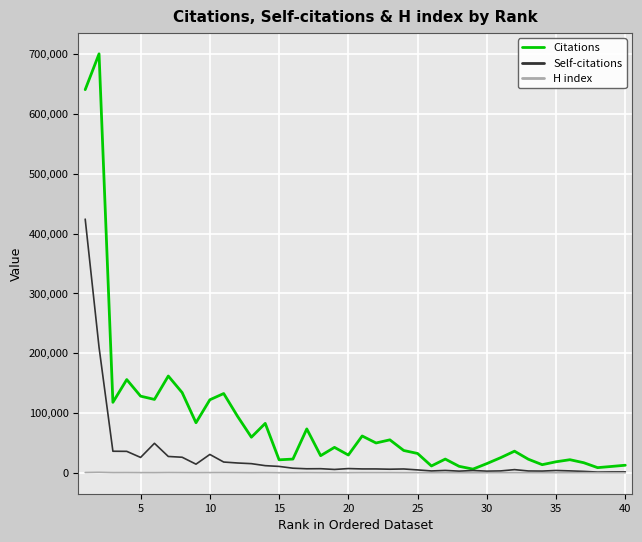

Which series has the largest total across all categories?

Citations